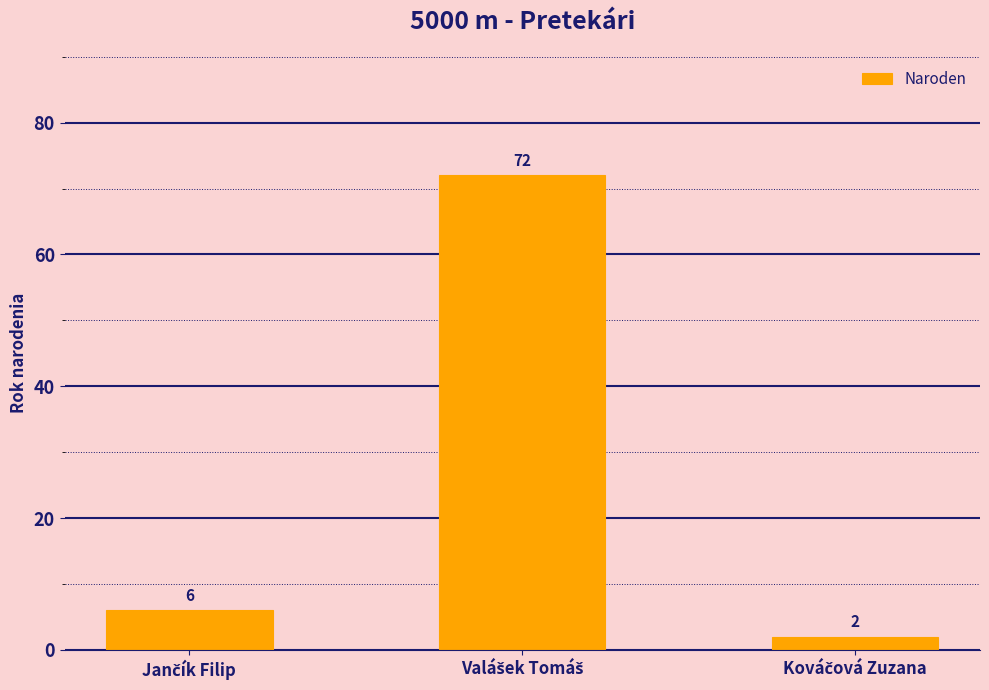

What is the value of the 3rd bar from the left?

2